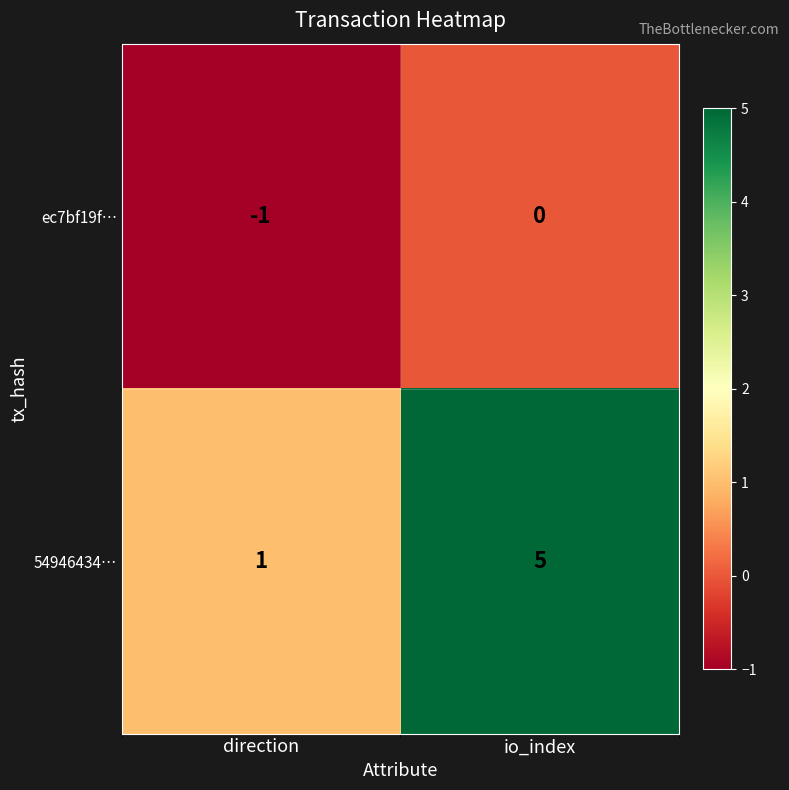

Is it true that 54946434… equals 8 at io_index?

False